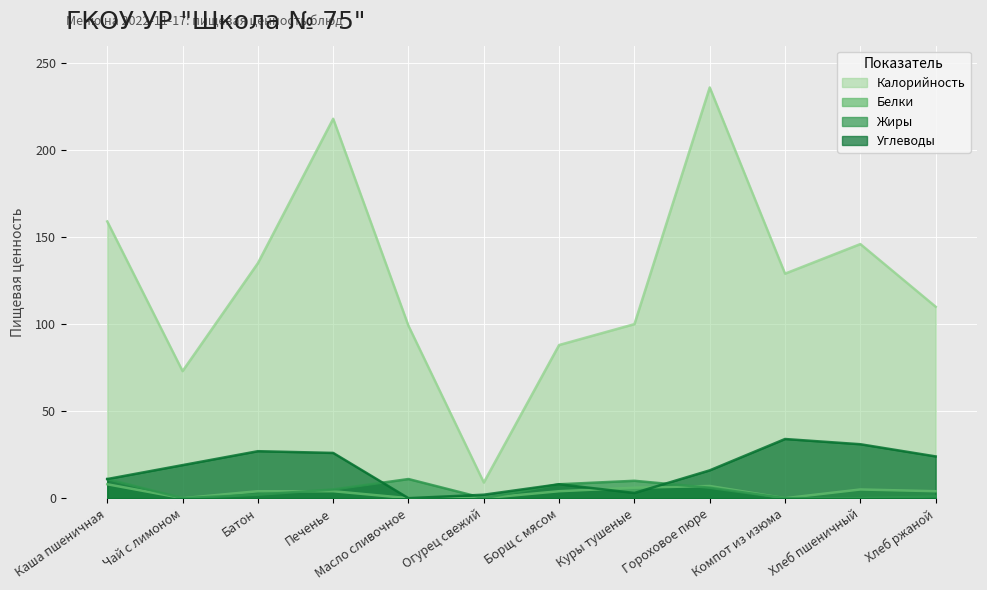

Which series has the widest spread of values?

Калорийность